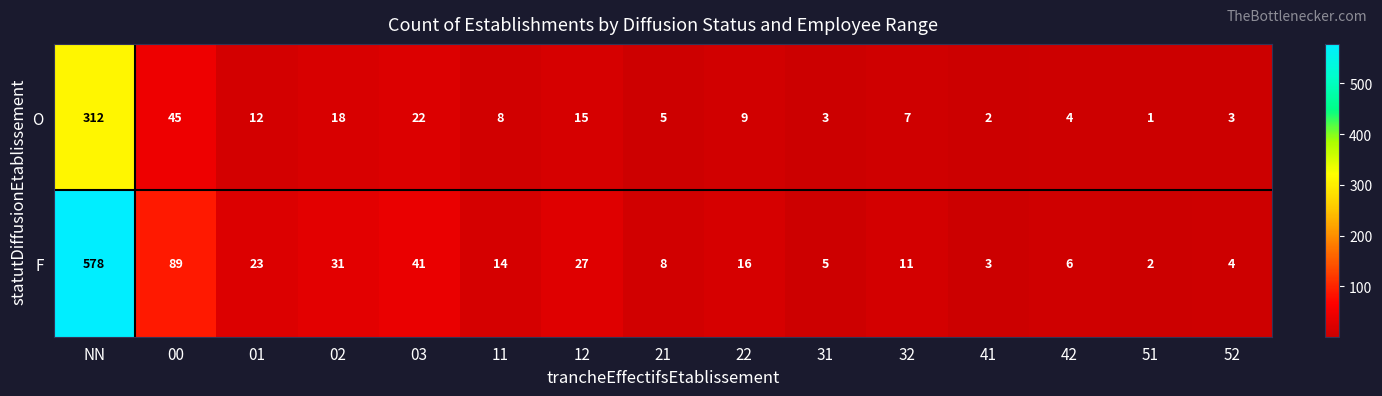

Where is F nearest to the value 290?

00